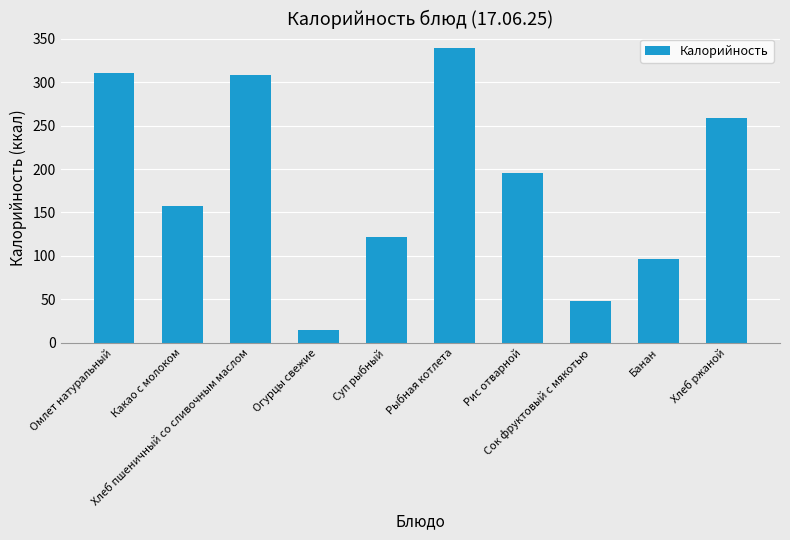

What is the sum of all values?

1852